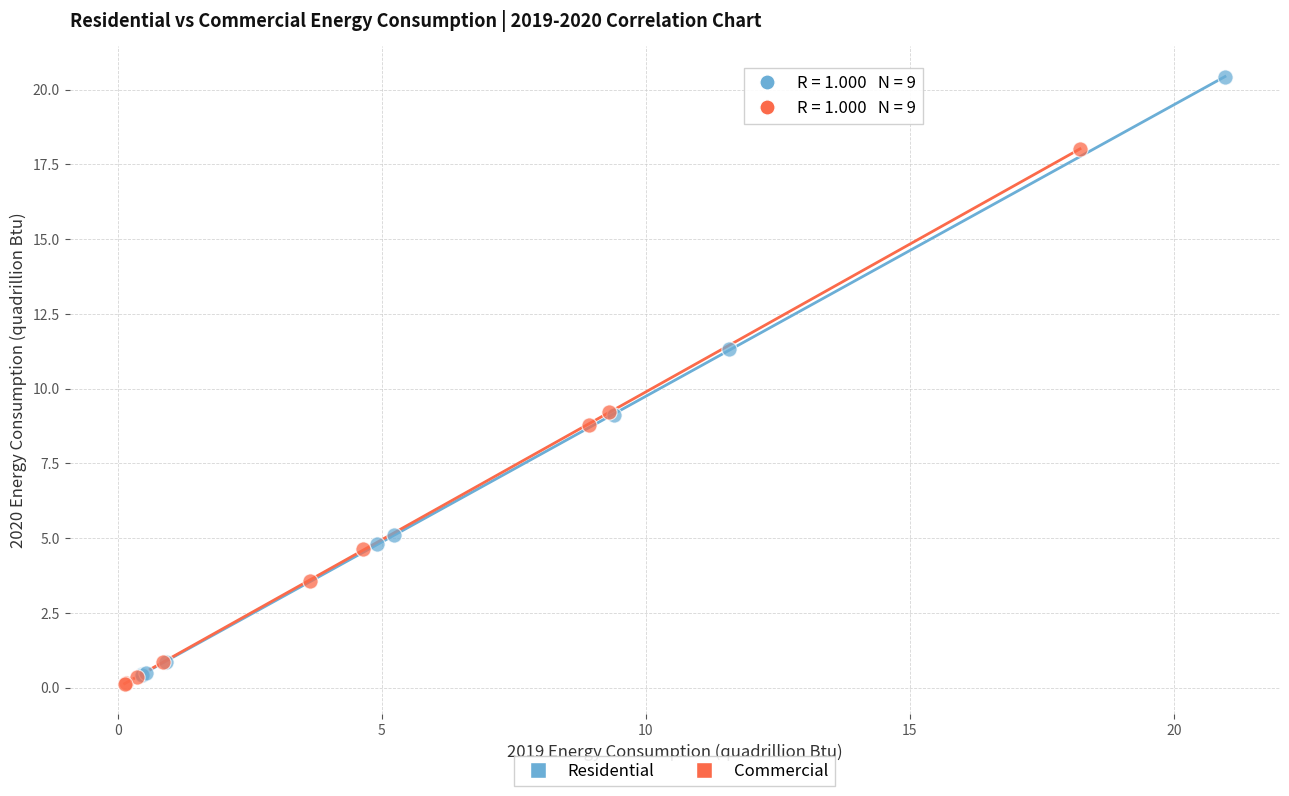

Which series reaches the maximum Y coordinate?

Residential